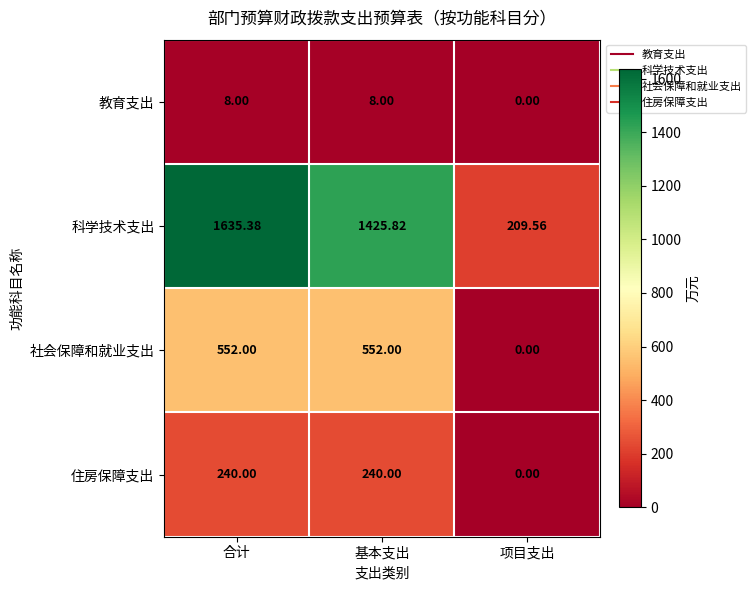

At how many categories does at least one series exceed 477?

2